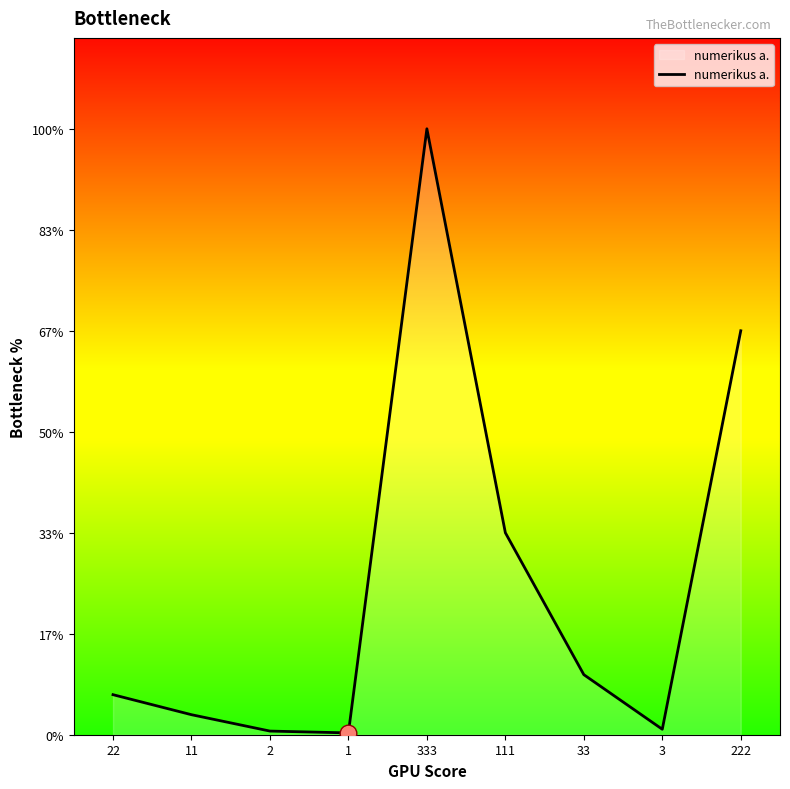

True or false: there are more than 0 points higher than both neighbors.

True